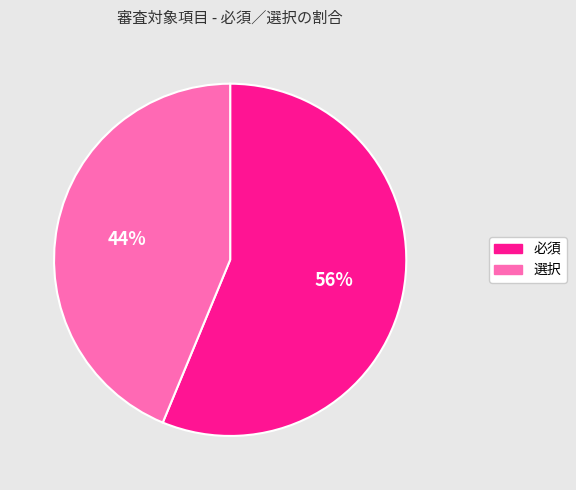

Which category accounts for the majority?

必須